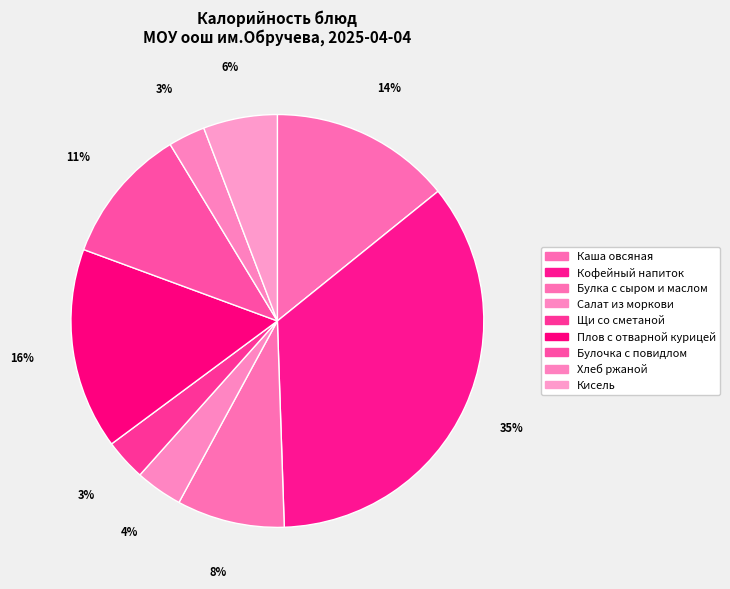

Count the number of slices in the pie.

9